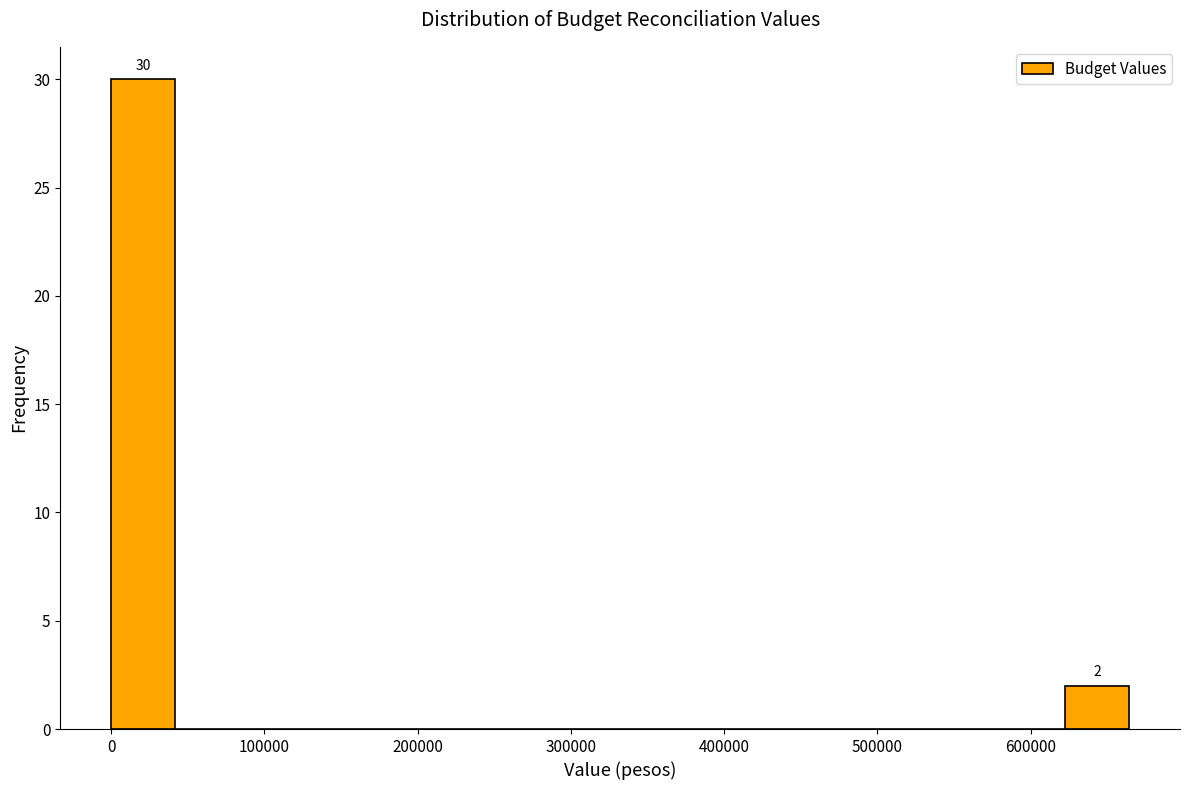

Which range on the x-axis has the tallest bar?

0 to 40000